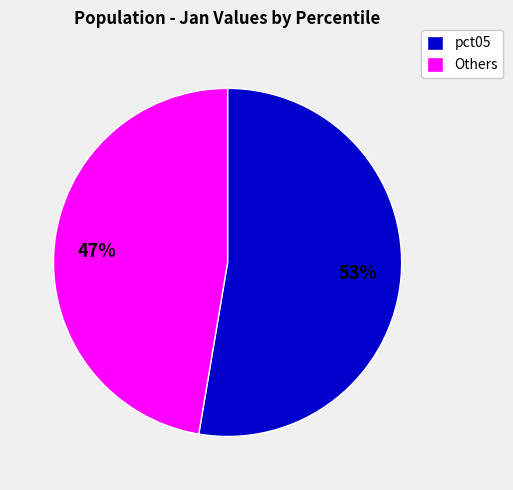

Do Others and pct05 together represent more than half of the pie?

Yes